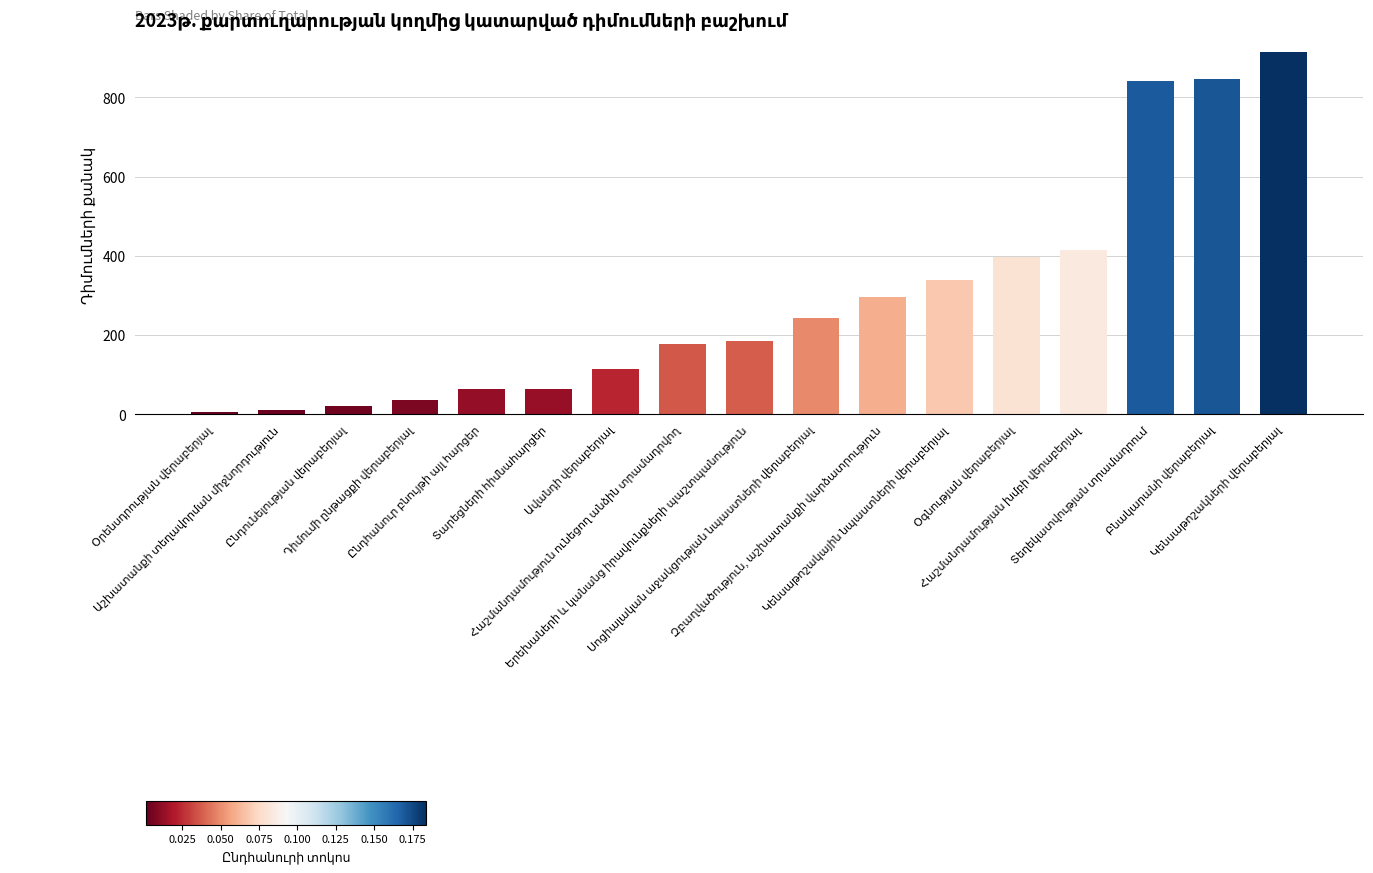

What is the value of the 15th bar from the left?

841